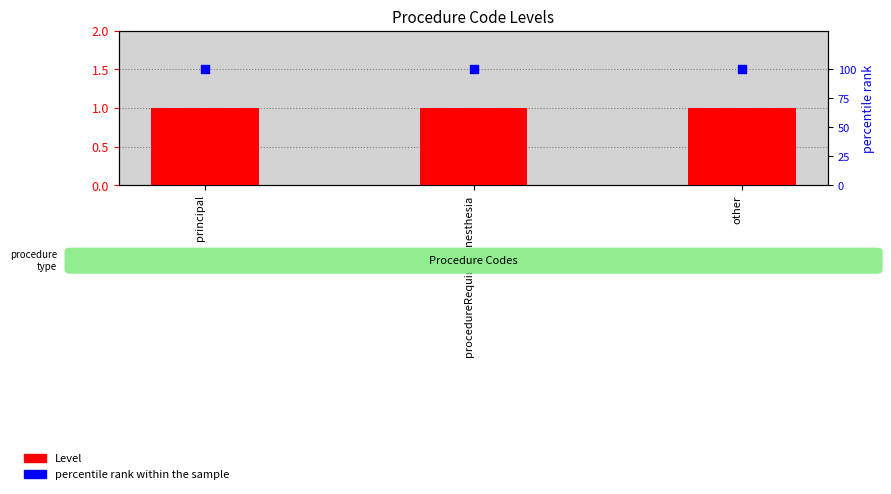

Which series contains the highest Y value?

percentile rank within the sample